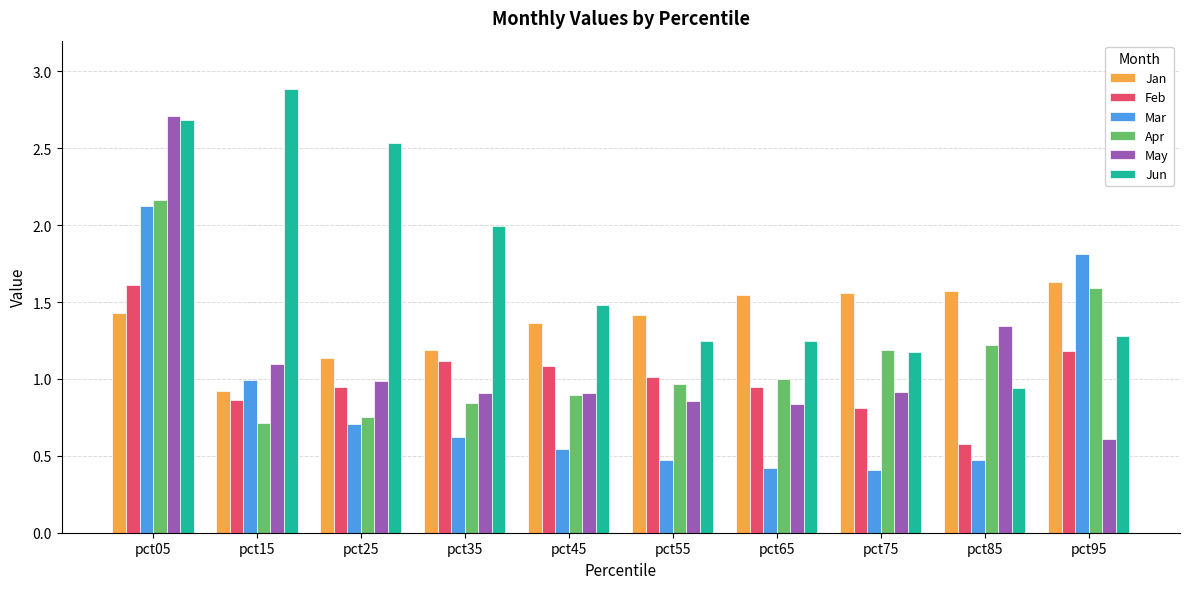

The Apr series shows 0.8 at pct25. True or false?

True